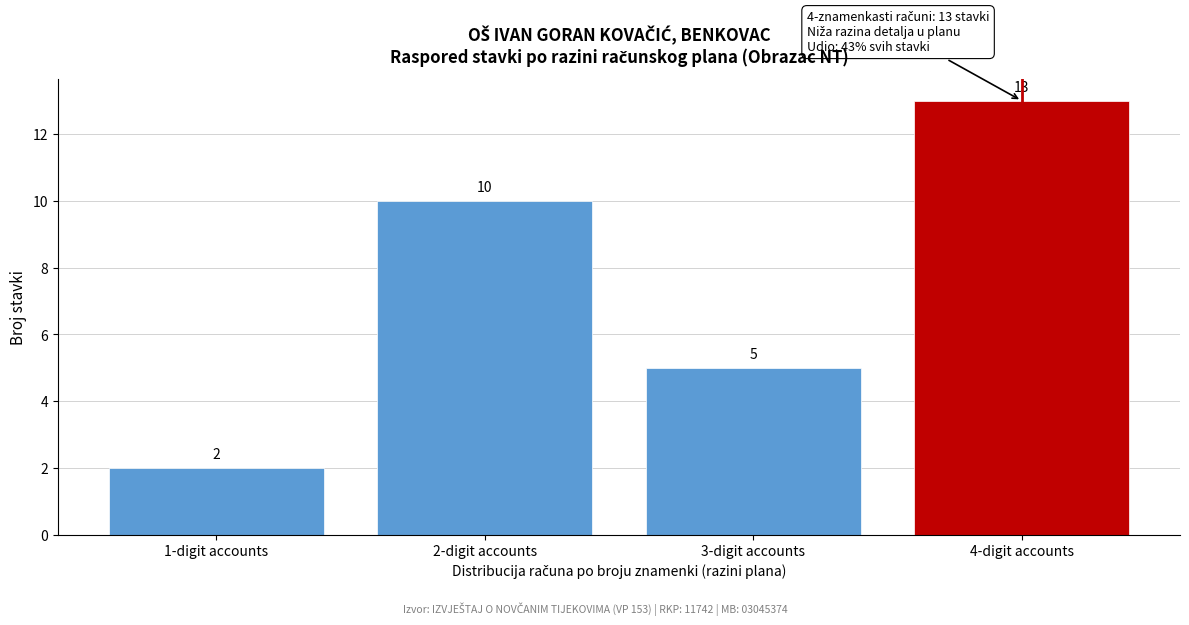

Reading left to right, what are all the values shown in this chart?

2	10	5	13